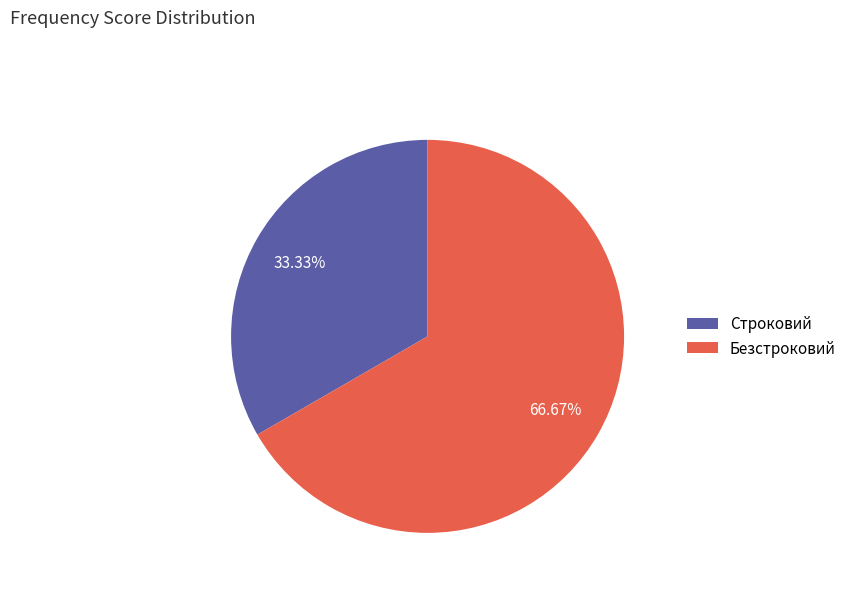

How much of the chart is everything except Строковий?

66.7%